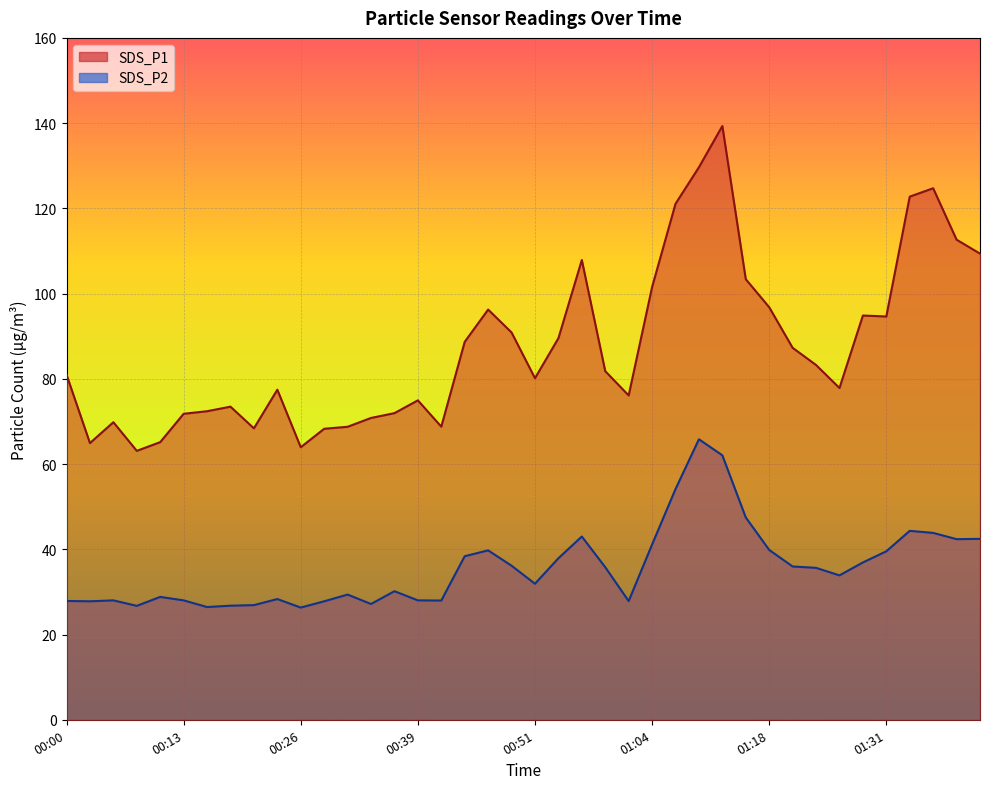

At which category does SDS_P2 reach its first local peak?

00:05